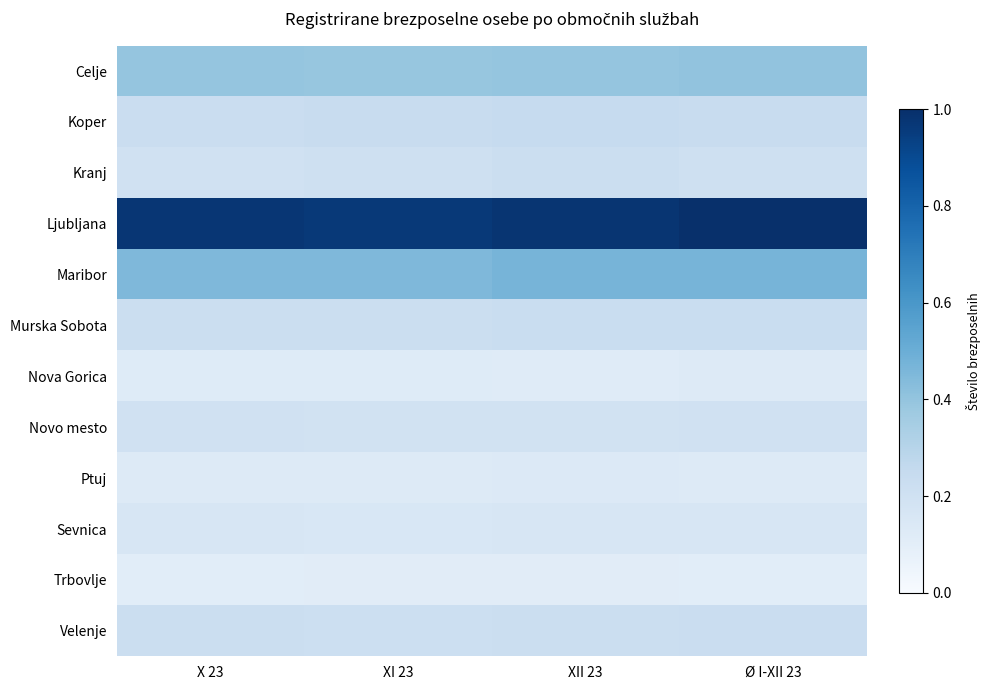

What is the smallest value displayed?

0.1